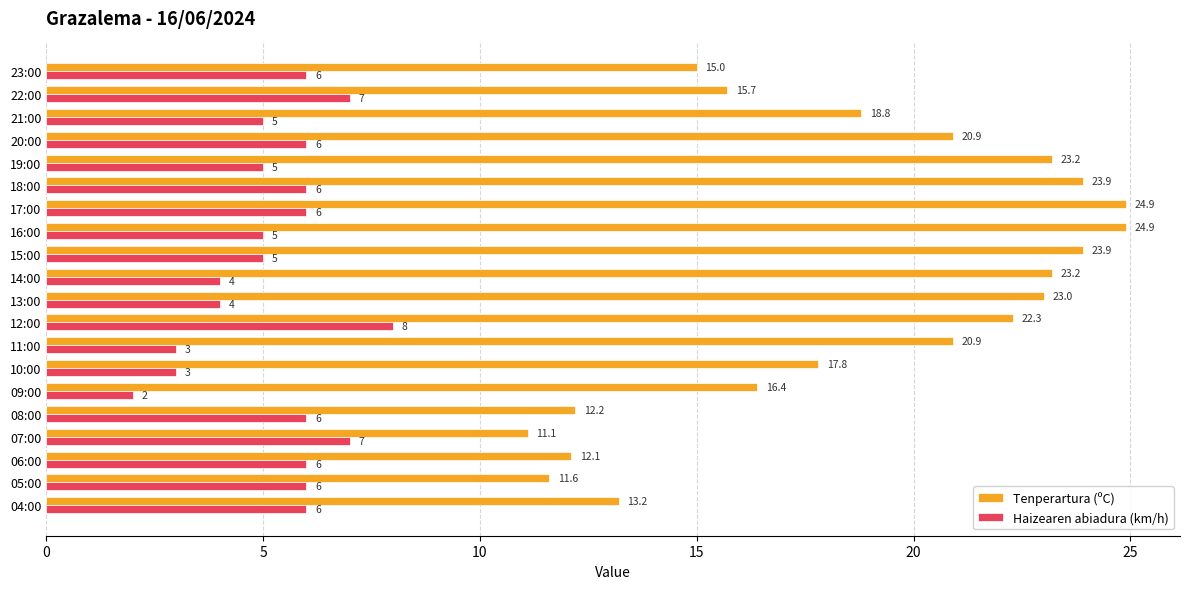

Which label corresponds to the smallest value in the chart?

09:00